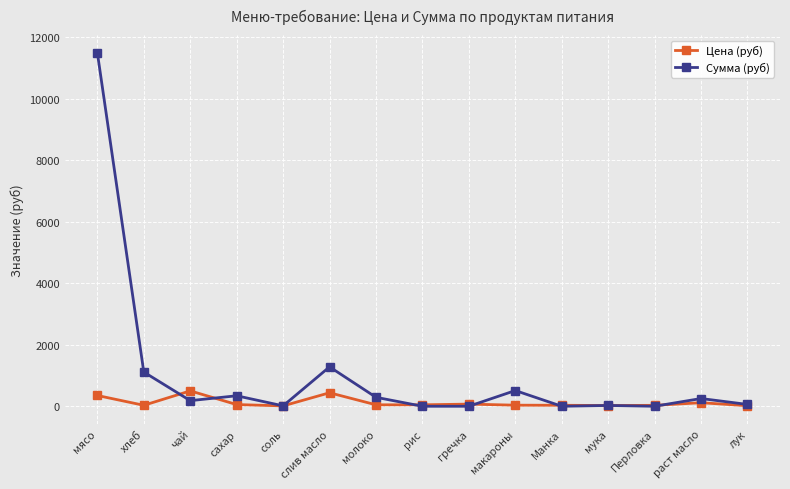

Where does the Сумма (руб) series first go above 182?

мясо